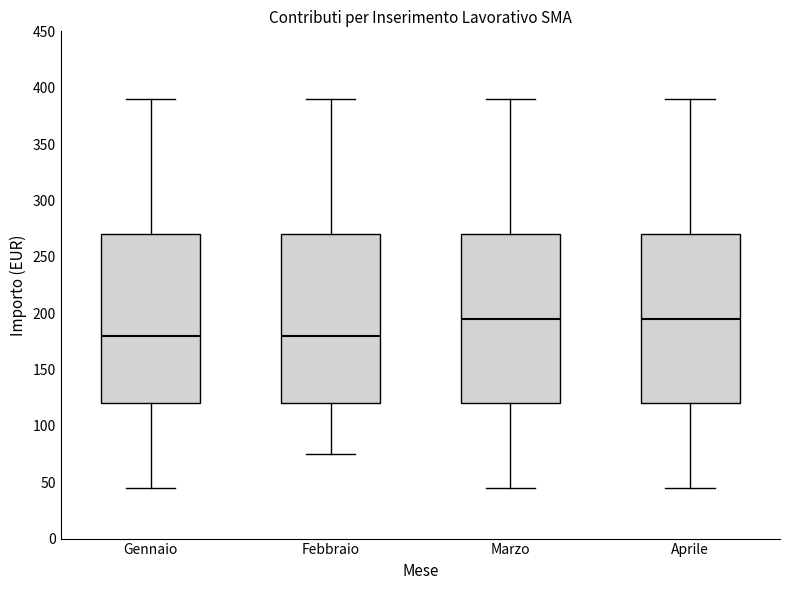

Reading left to right, transcribe this box plot: for each box, give where its median line is, the range the box spans, and where its two whiskers end, as read against the y-axis. The values are not printed on the chart, so give them approximately, as read against the axis.

Gennaio: median 180, box 120 to 270, whiskers 45 to 390
Febbraio: median 180, box 120 to 270, whiskers 75 to 390
Marzo: median 195, box 120 to 270, whiskers 45 to 390
Aprile: median 195, box 120 to 270, whiskers 45 to 390